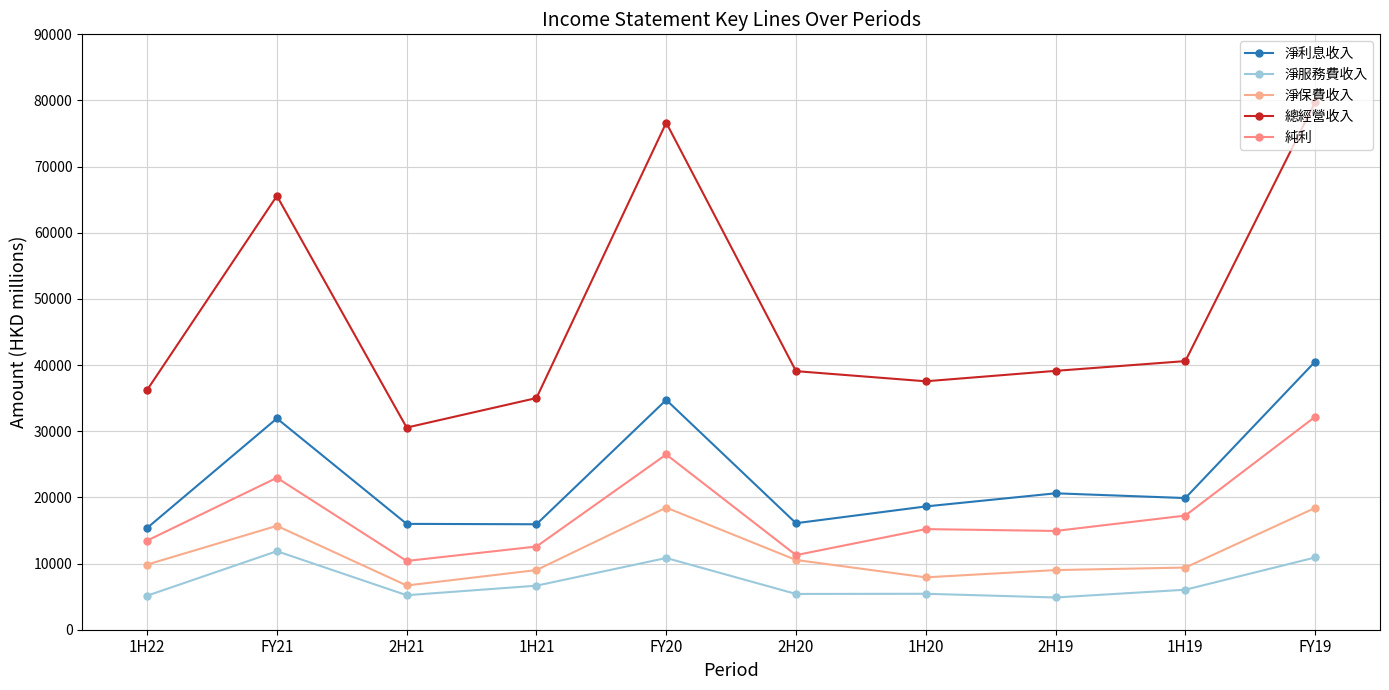

True or false: 淨利息收入 and 淨服務費收入 cross at least once.

False